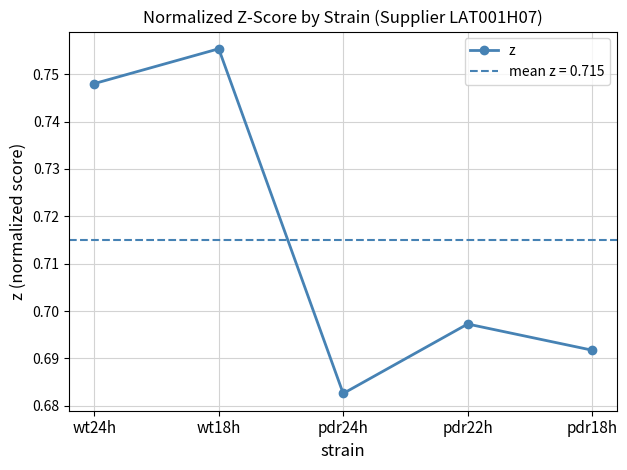

The chart shows a value of 0.7 at wt24h. True or false?

True